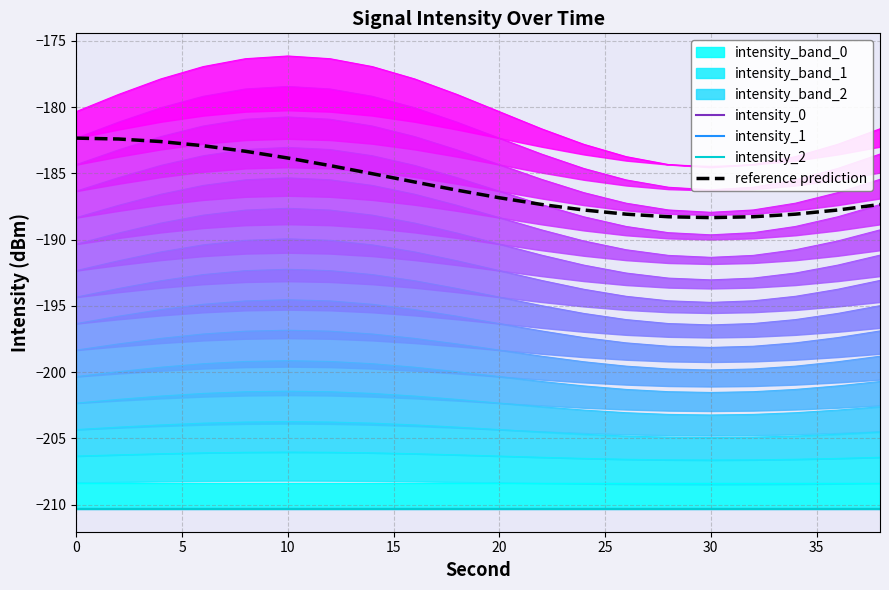

Which series has the largest total across all categories?

reference prediction